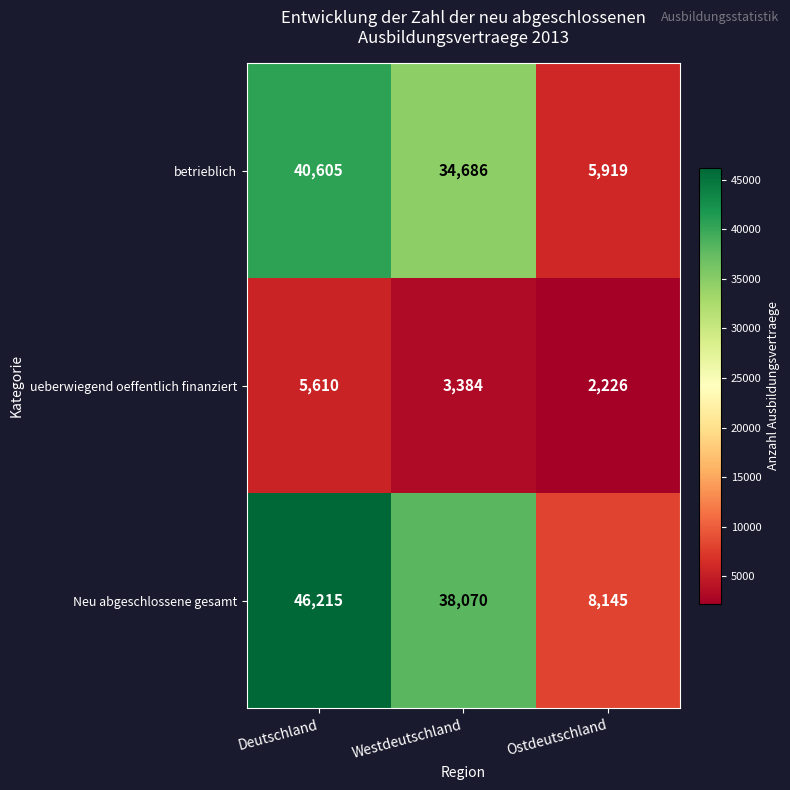

What is the approximate value of betrieblich at Westdeutschland, to the nearest 50?

34700